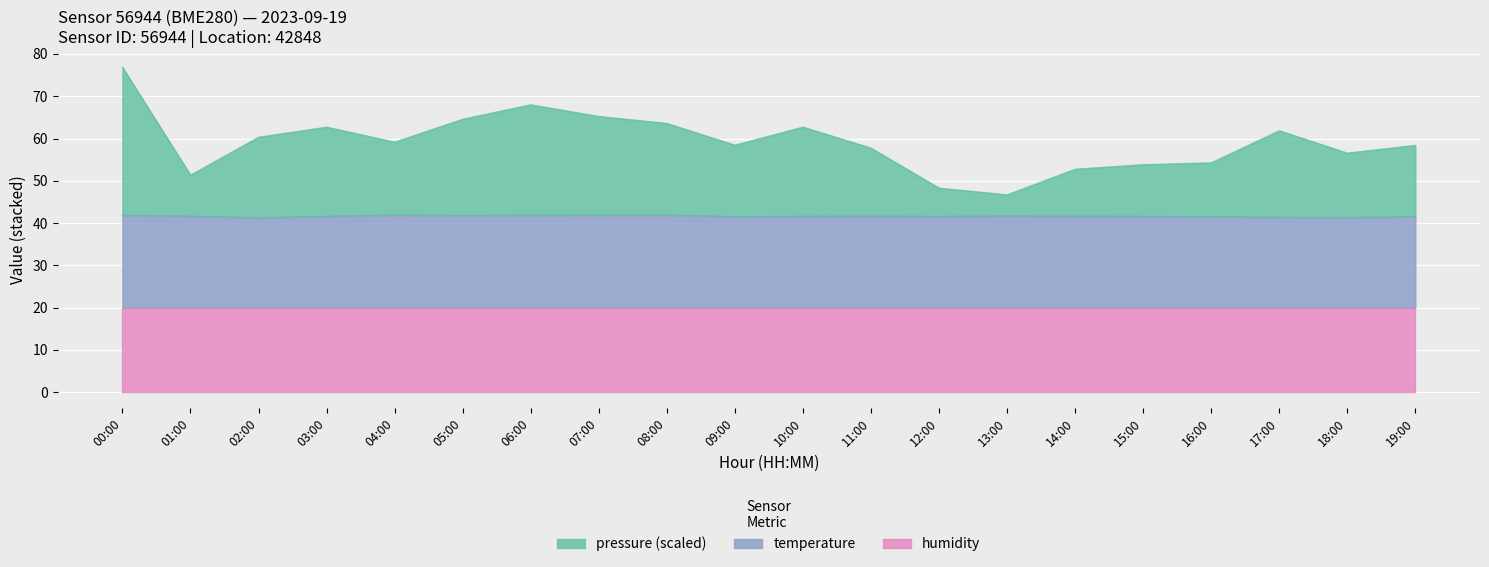

True or false: pressure and temperature intersect in this chart.

False